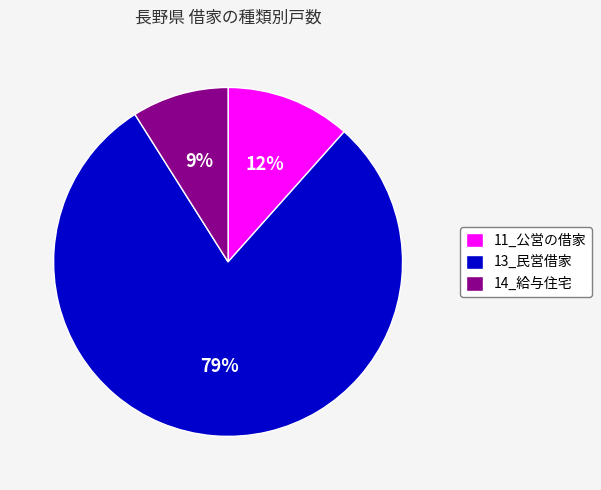

To the nearest percent, what is the difference between the largest and smallest slice percentages?

70%